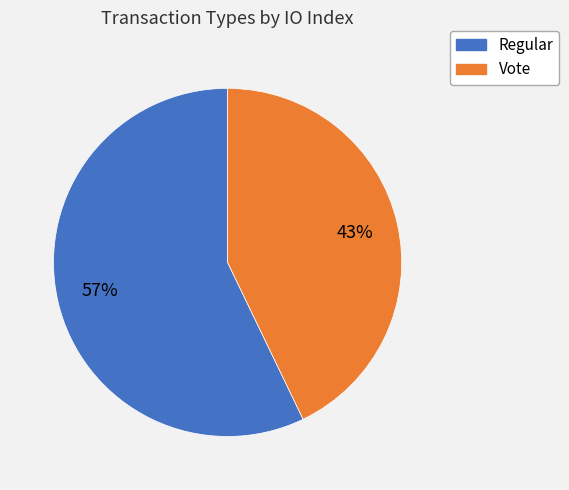

Count the number of slices in the pie.

2